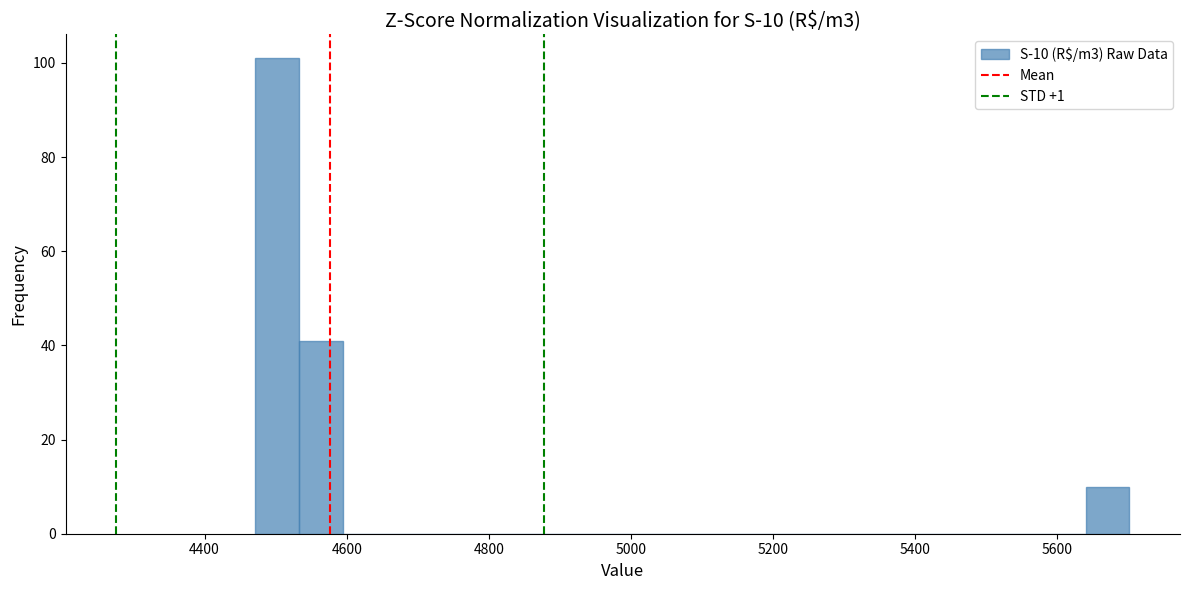

Read against the x-axis, roughly where is the centre of the tallest bar?

4500